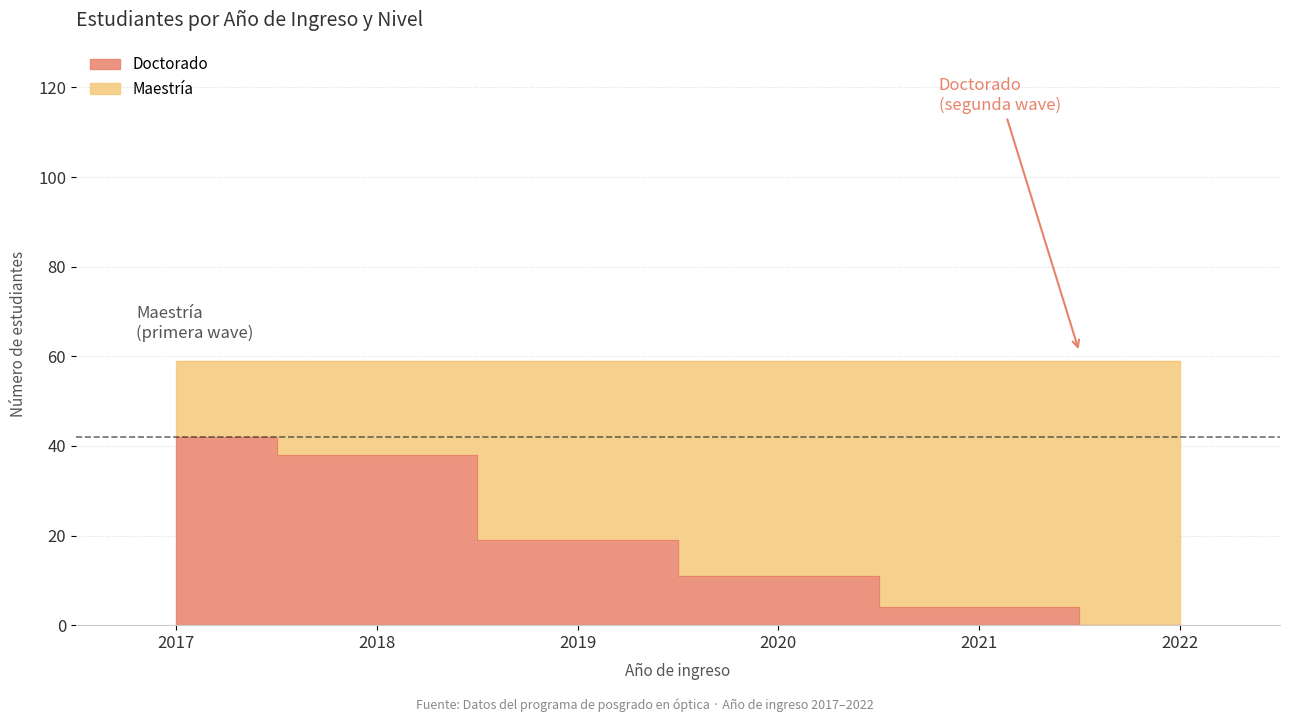

Reading left to right, what are all the values shown in this chart?

42	38	19	11	4	0